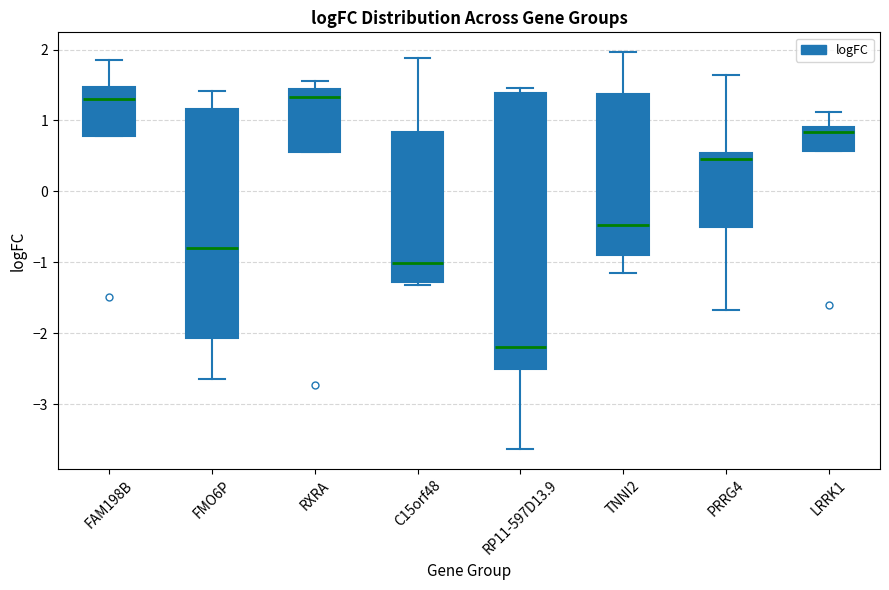

Which box is the tallest, from its lower edge to its upper edge?

RP11-597D13.9